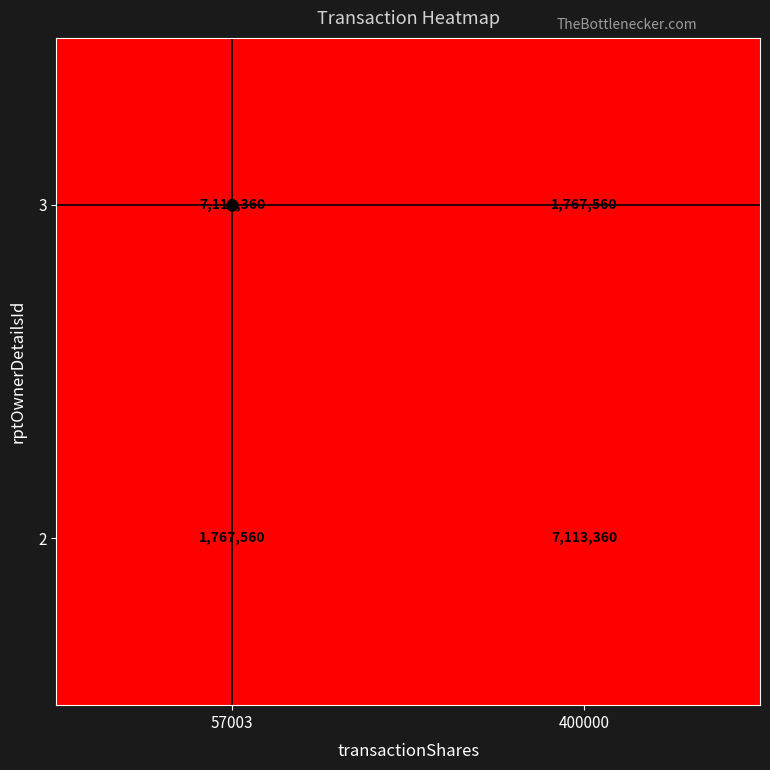

What is the spread (max minus min) of values at 57003?

5345800